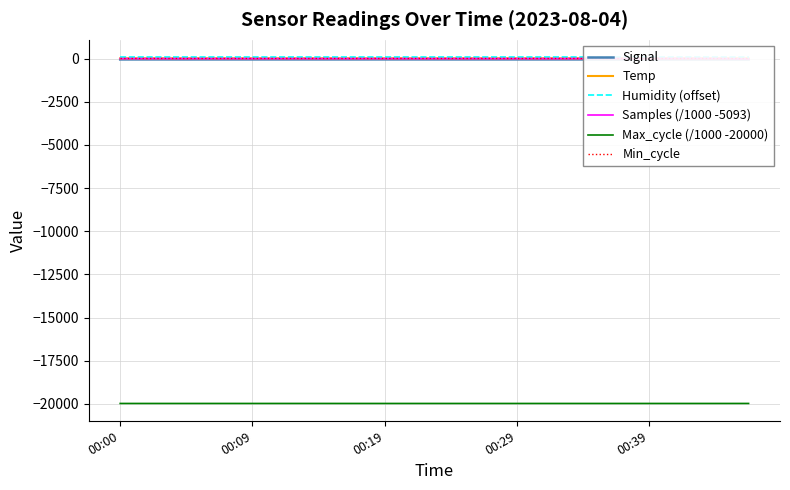

True or false: Min_cycle and Samples (/1000 -5093) cross at least once.

False